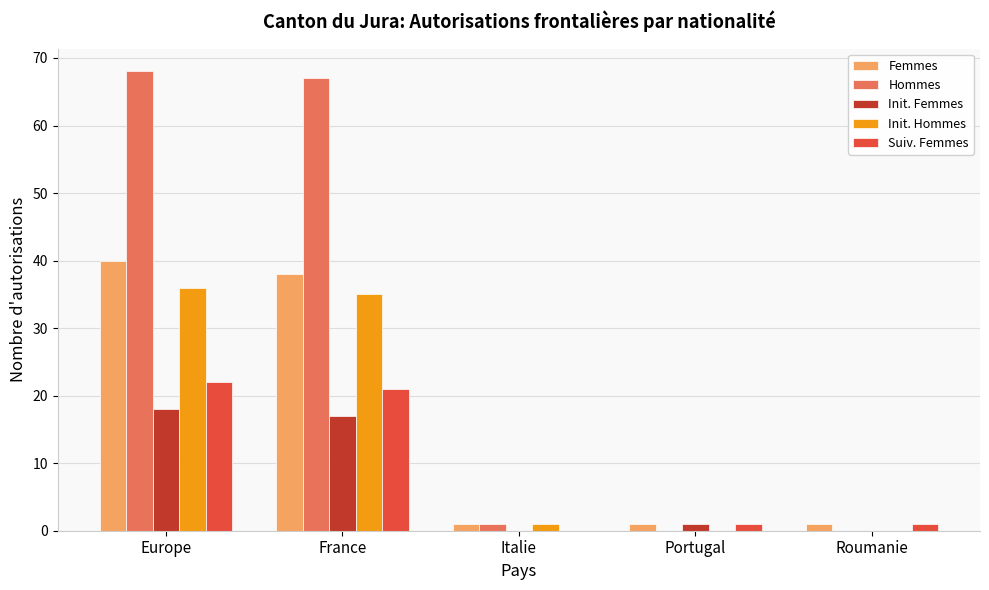

Which series changed the most between France and Portugal?

Hommes